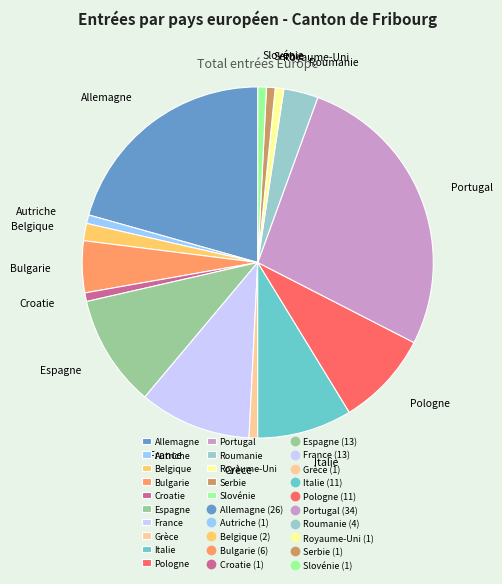

Between Portugal and Croatie, which is larger?

Portugal